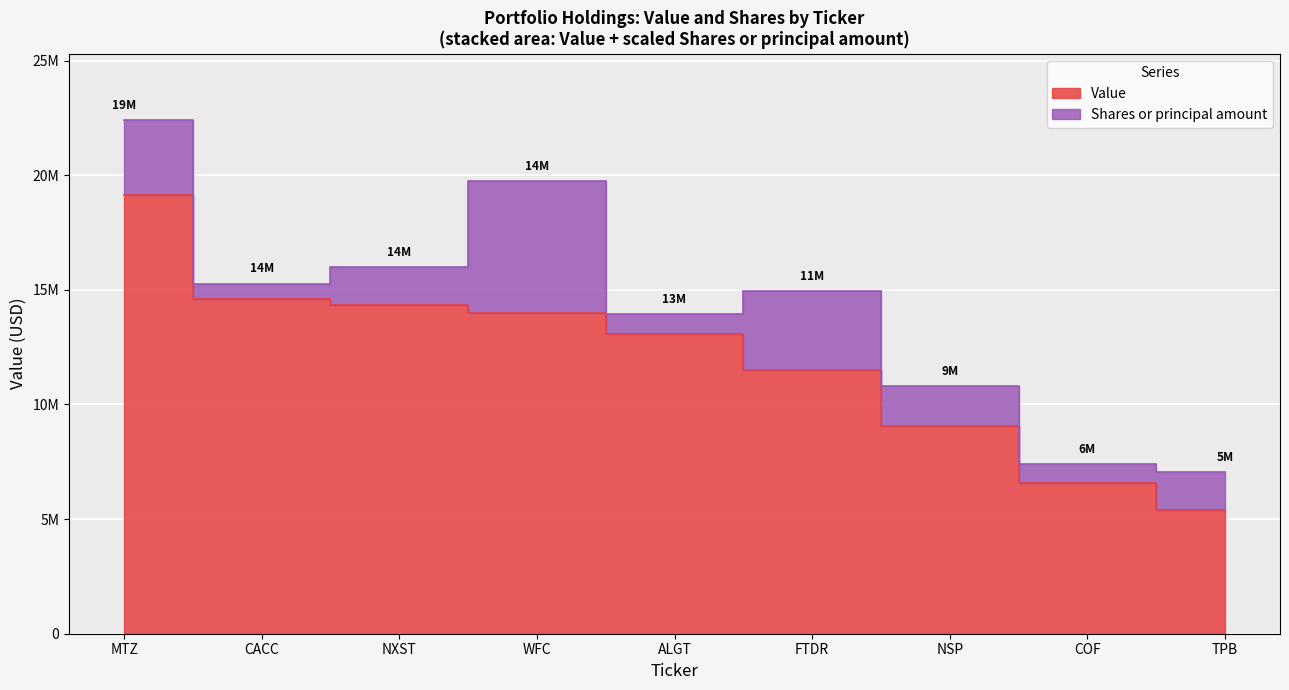

What is the value of the 6th point from the left?

11510000